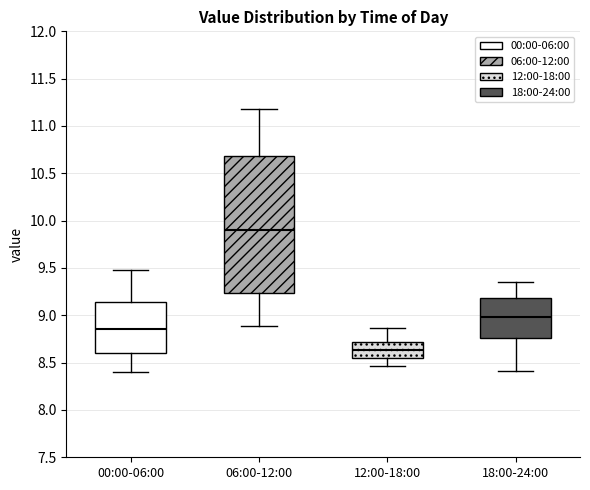

Comparing the boxes themselves (not the whiskers), which one is the tallest?

06:00-12:00